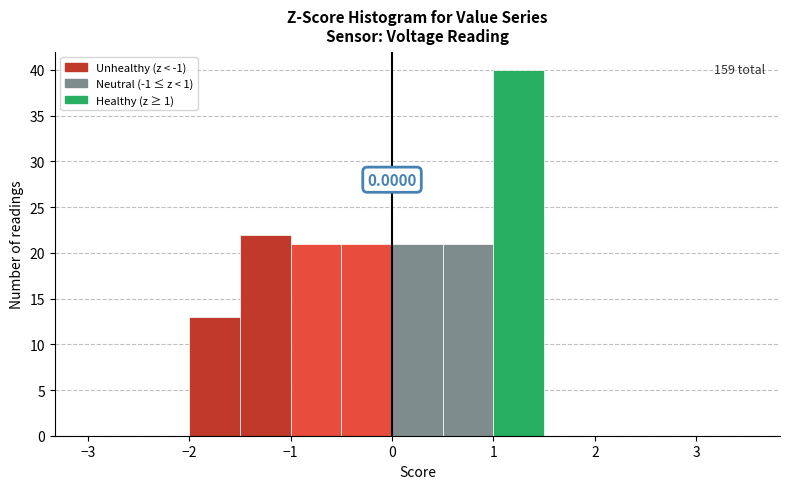

Over which range of the x-axis is the bar tallest?

1.0 to 1.5